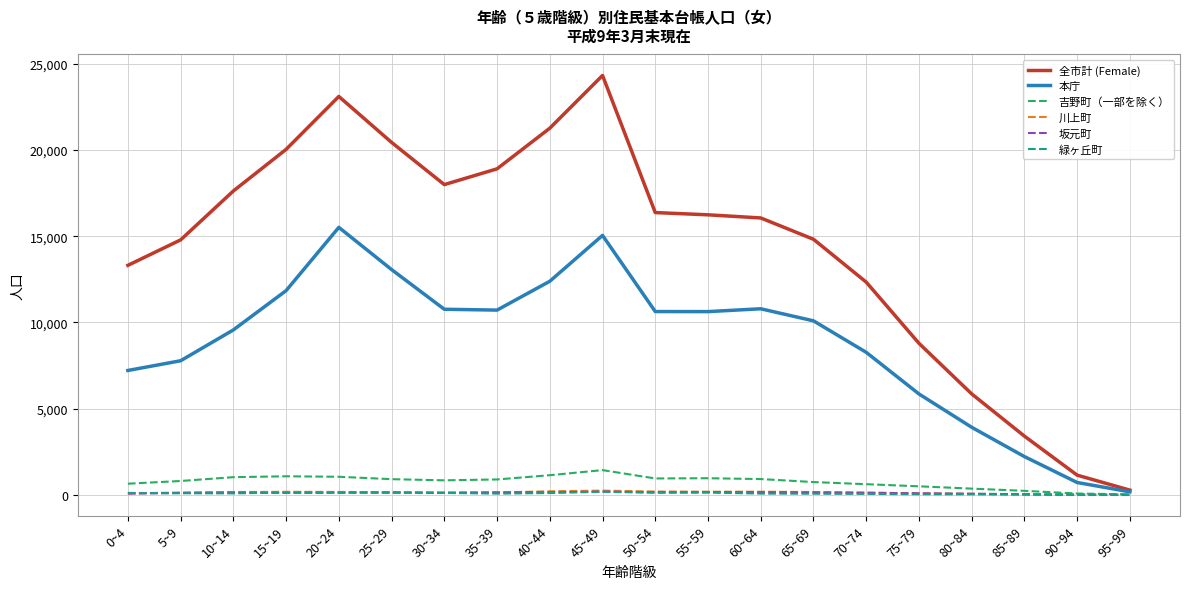

True or false: 全市計 (Female) has a value of 9571 at 45~49.

False